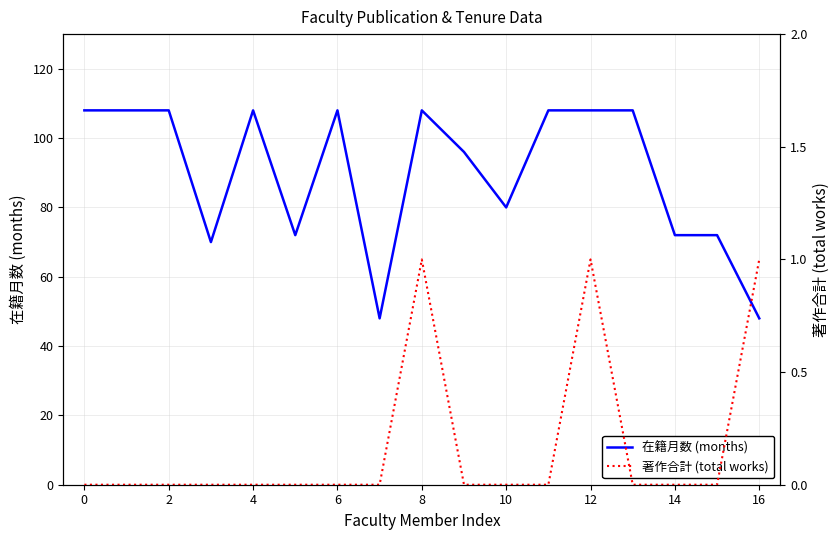

True or false: 在籍月数 (months) has a value of 127 at 14.

False